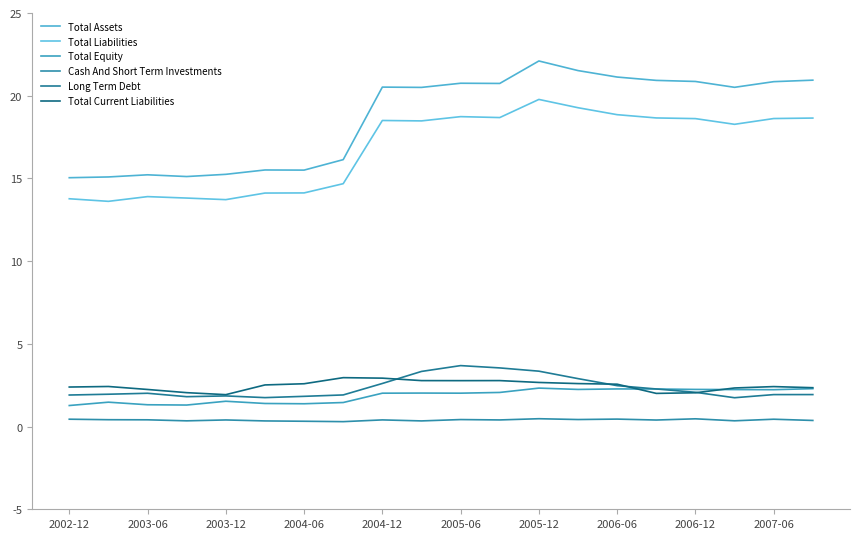

Does the chart have visible grid lines?

No